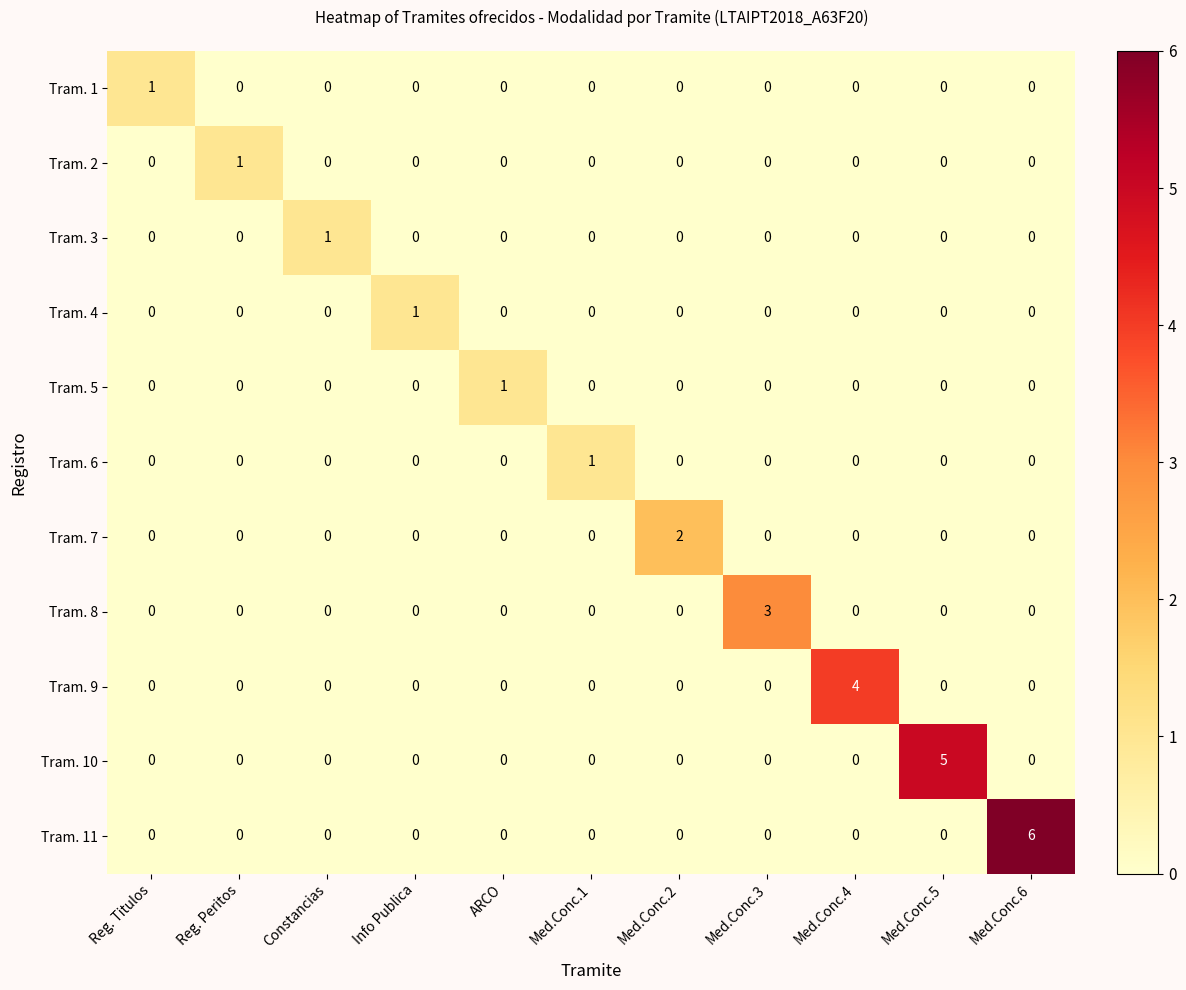

True or false: Tram. 3 has a value of 0 at Med.Conc.4.

True